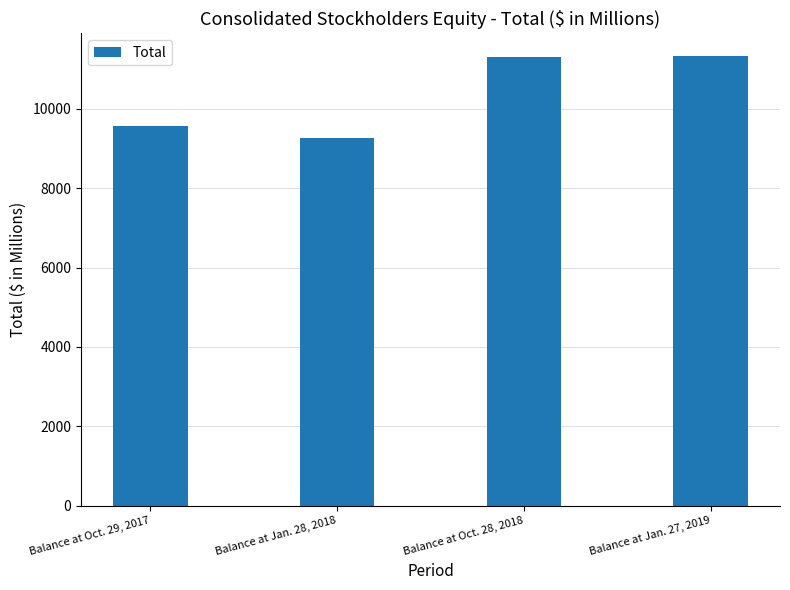

Where does the data first go above 11291?

Balance at Oct. 28, 2018